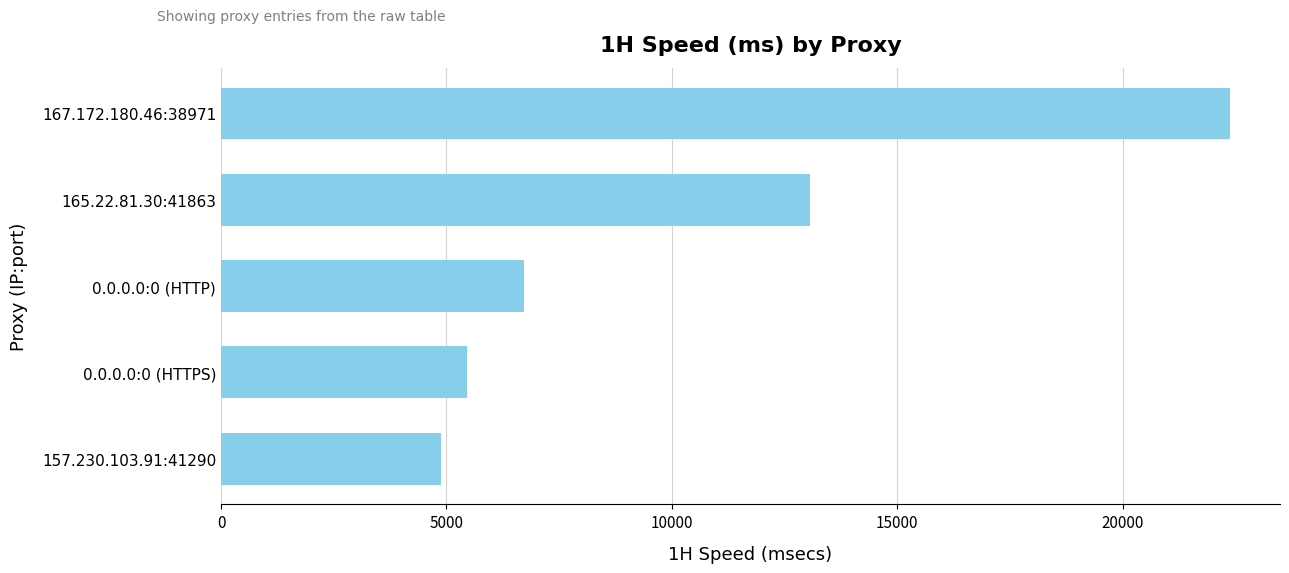

What is the sum of all values?

52493